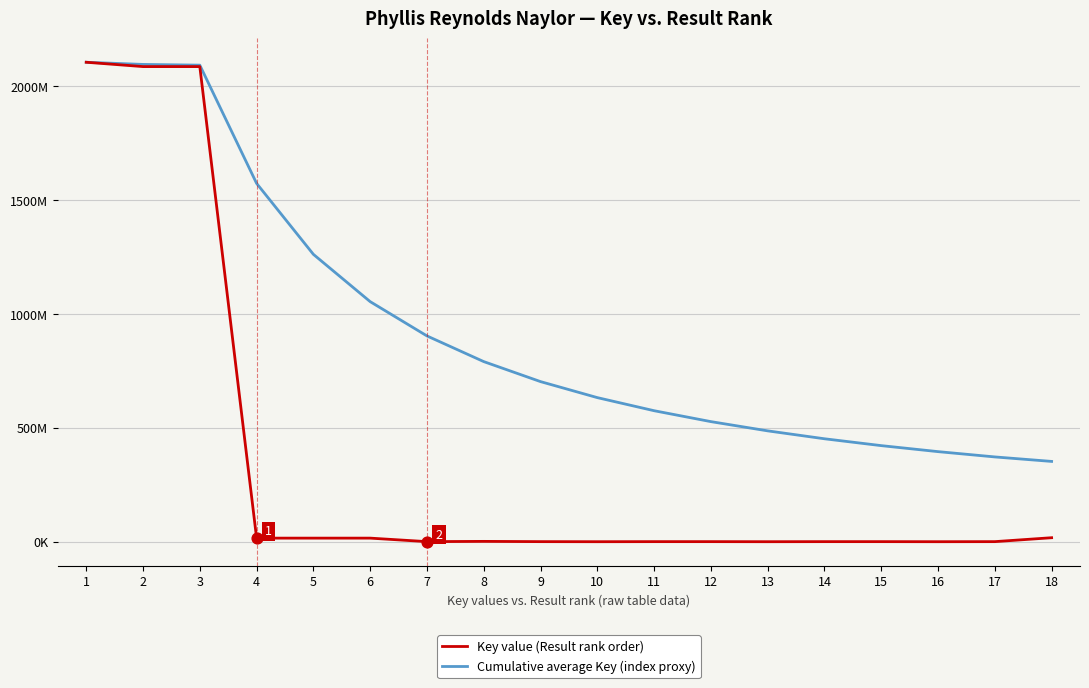

Is the value of Key value (Result rank order) at 13 greater than the value of Cumulative average Key (index proxy) at 12?

No